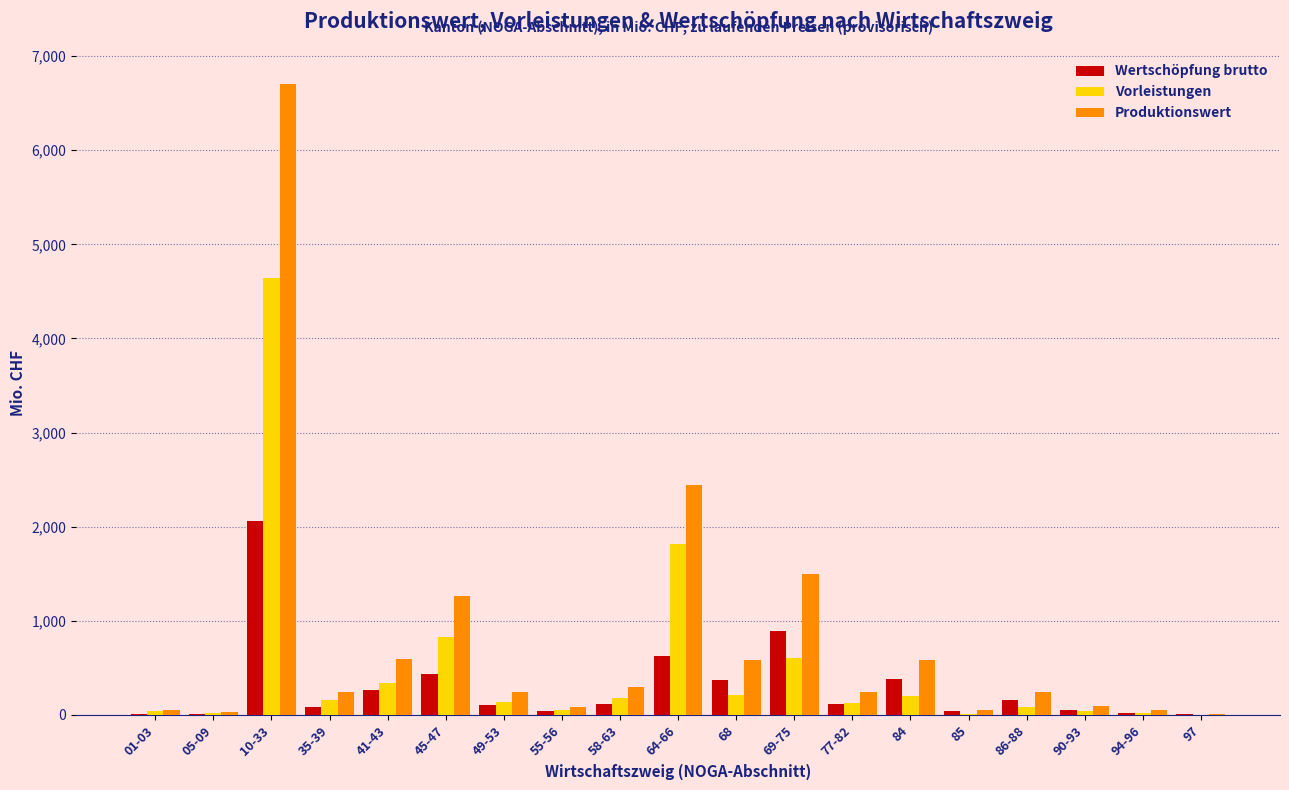

The value of Vorleistungen at 64-66 is 1815.2. True or false?

True